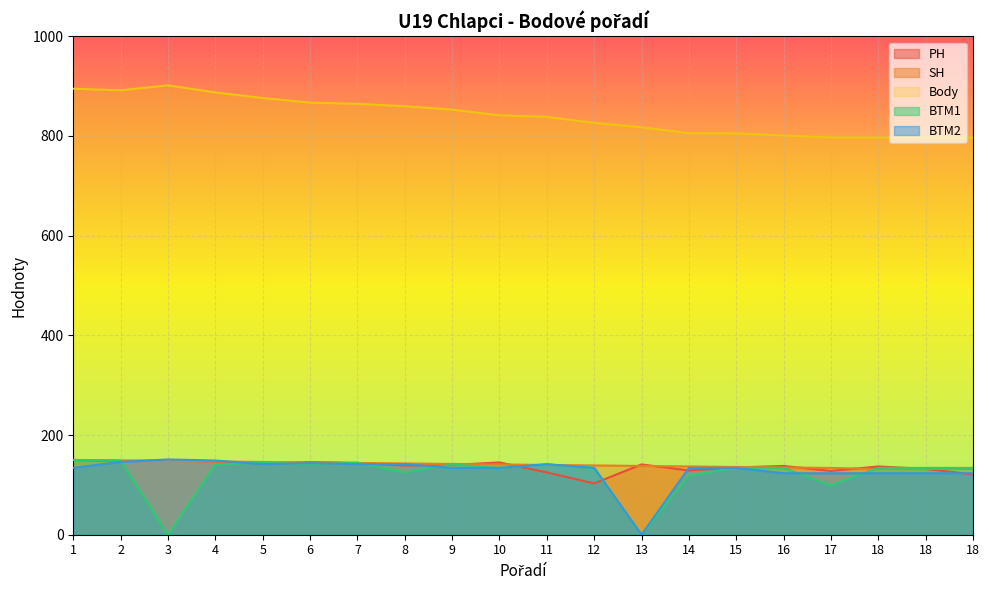

How many lines are shown in the chart?

5